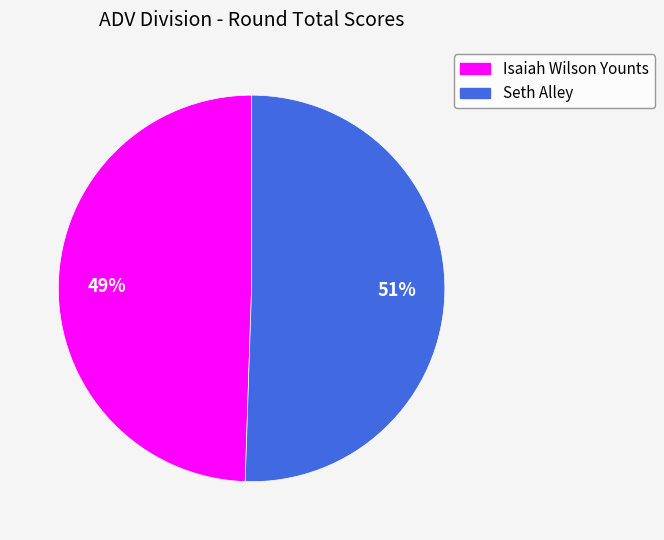

To the nearest percent, what is the average slice percentage?

50%